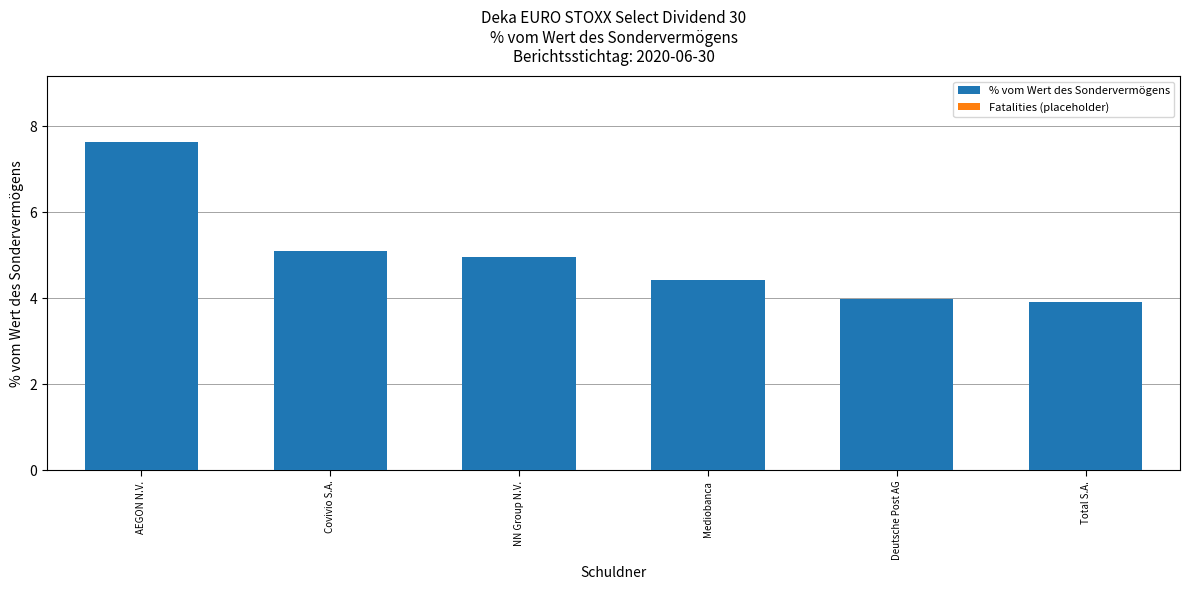

Are the bars horizontal?

No